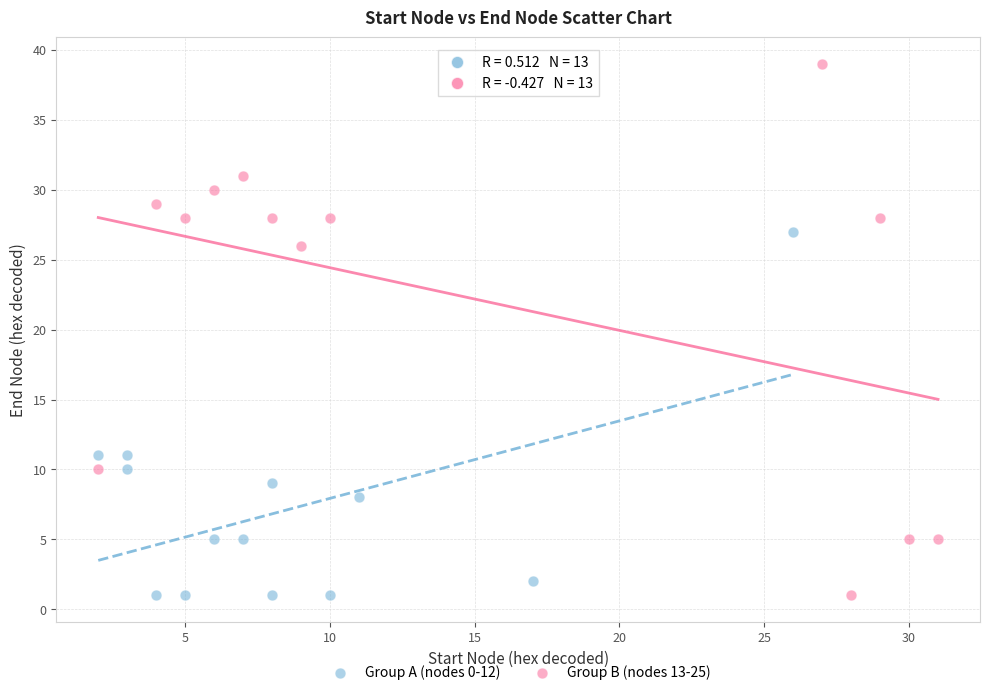

Which series has the widest spread of Y values?

Group B (nodes 13-25)